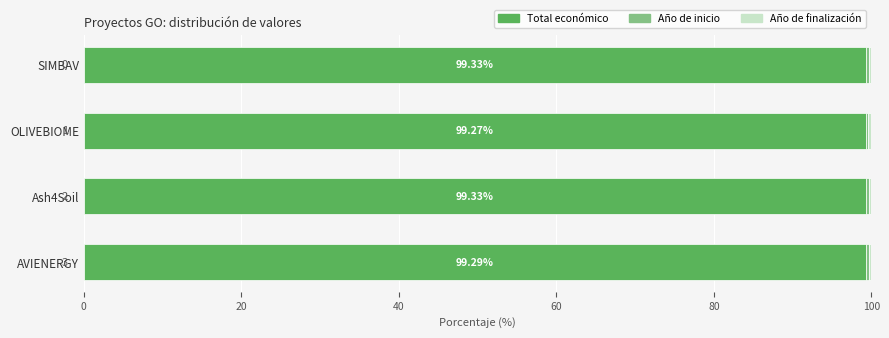

How many distinct data groups are displayed?

3